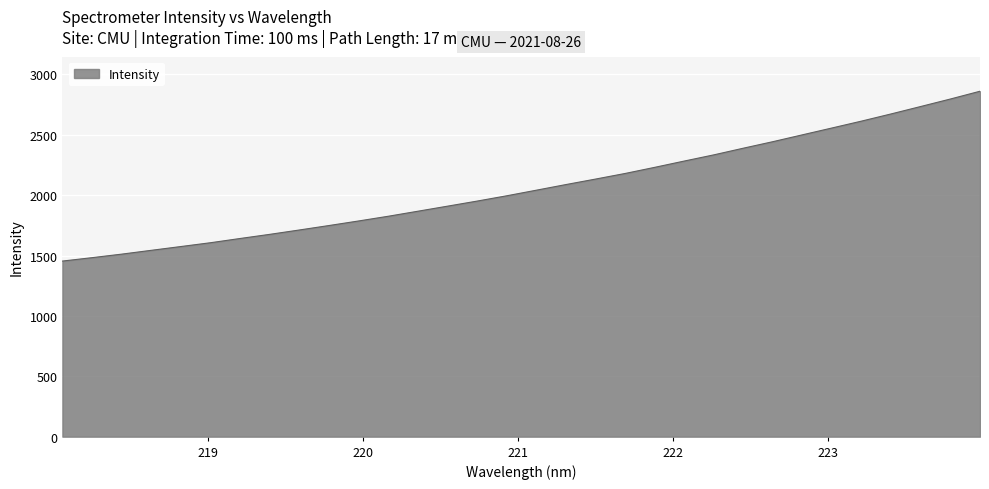

What is the difference between the maximum and minimum values?

1406.4